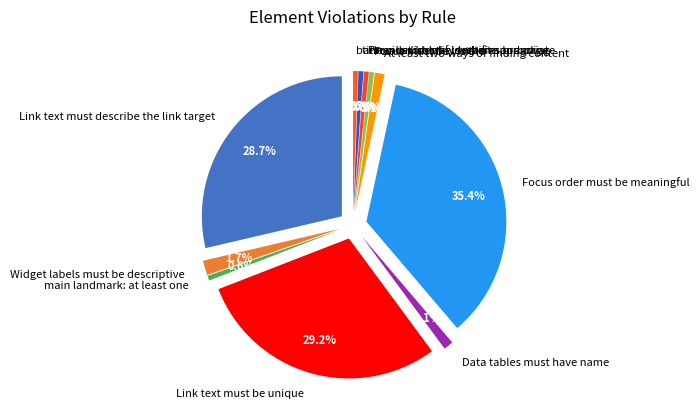

The Link text must be unique slice represents 29% of the pie. True or false?

True